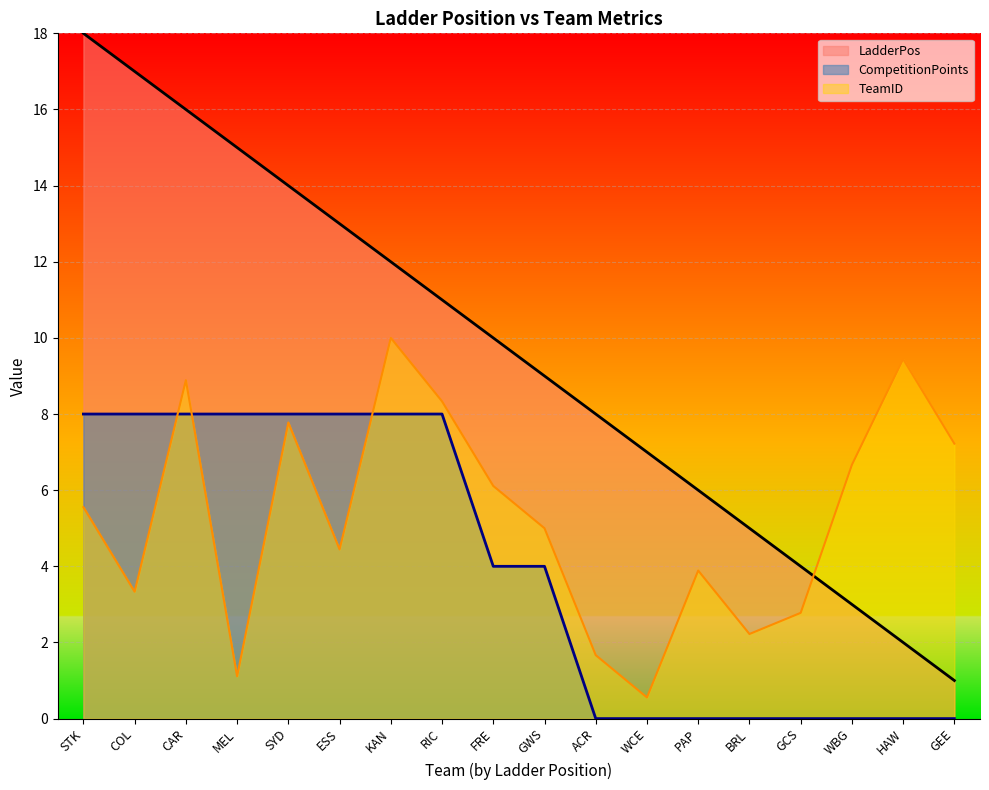

Reading left to right, extract all data points from this chart.

TeamID: STK=5.6	COL=3.3	CAR=8.9	MEL=1.1	SYD=7.8	ESS=4.4	KAN=10.0	RIC=8.3	FRE=6.1	GWS=5.0	ACR=1.7	WCE=0.6	PAP=3.9	BRL=2.2	GCS=2.8	WBG=6.7	HAW=9.4	GEE=7.2
LadderPos: STK=18.0	COL=17.0	CAR=16.0	MEL=15.0	SYD=14.0	ESS=13.0	KAN=12.0	RIC=11.0	FRE=10.0	GWS=9.0	ACR=8.0	WCE=7.0	PAP=6.0	BRL=5.0	GCS=4.0	WBG=3.0	HAW=2.0	GEE=1.0
CompetitionPoints: STK=8.0	COL=8.0	CAR=8.0	MEL=8.0	SYD=8.0	ESS=8.0	KAN=8.0	RIC=8.0	FRE=4.0	GWS=4.0	ACR=0.0	WCE=0.0	PAP=0.0	BRL=0.0	GCS=0.0	WBG=0.0	HAW=0.0	GEE=0.0